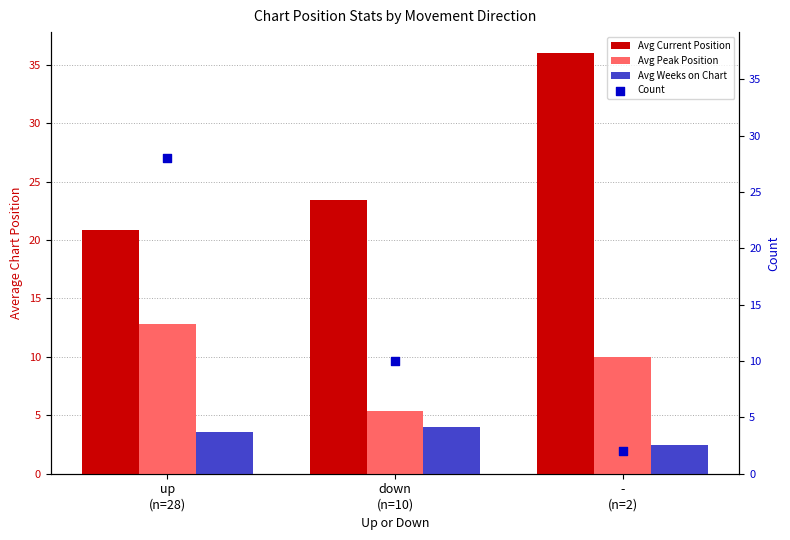

Which series reaches the maximum Y coordinate?

Avg Current Position